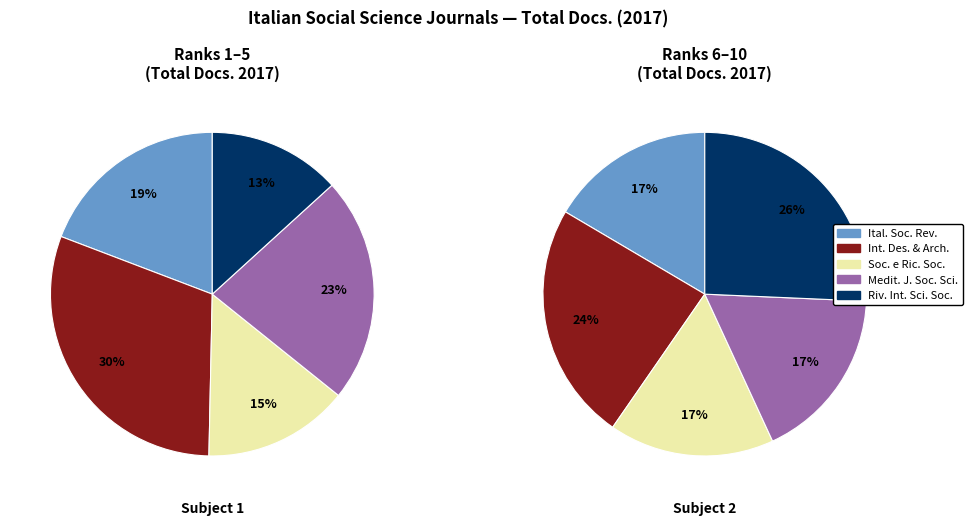

How many segments does this pie chart have?

10